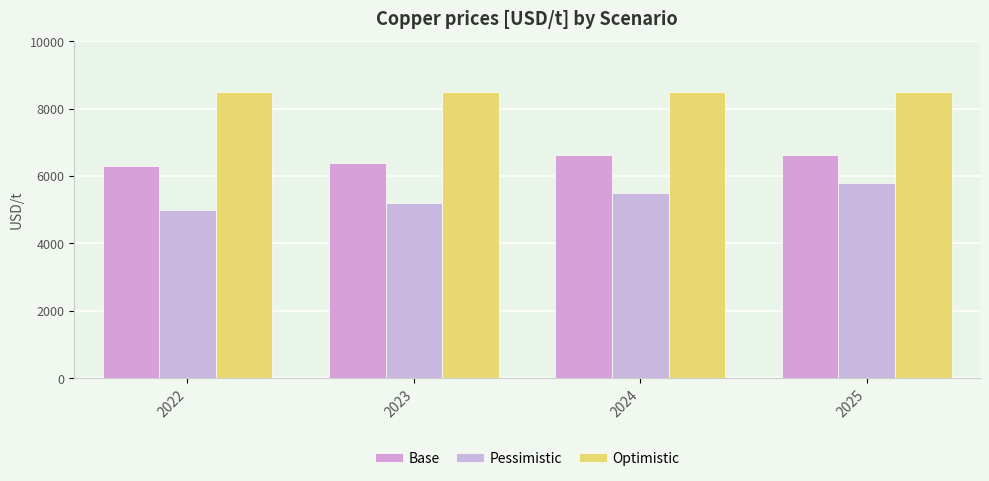

Reading left to right, list all the values displayed in this chart.

Base: 2022=6300	2023=6400	2024=6614	2025=6614
Pessimistic: 2022=5000	2023=5200	2024=5500	2025=5800
Optimistic: 2022=8500	2023=8500	2024=8500	2025=8500